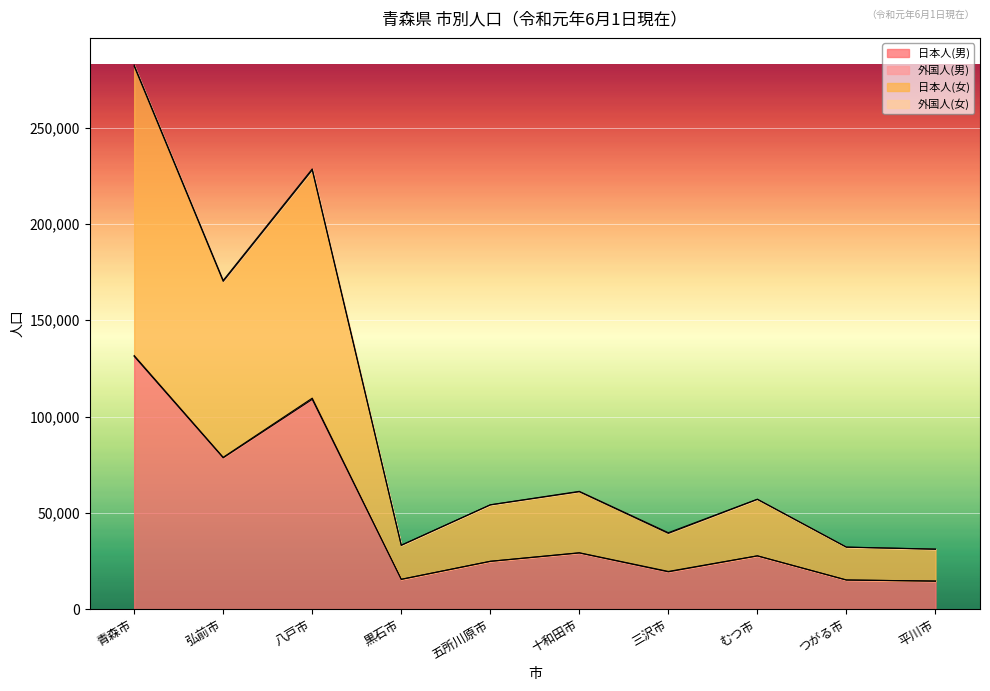

At which category does the chart reach its peak across all series?

青森市